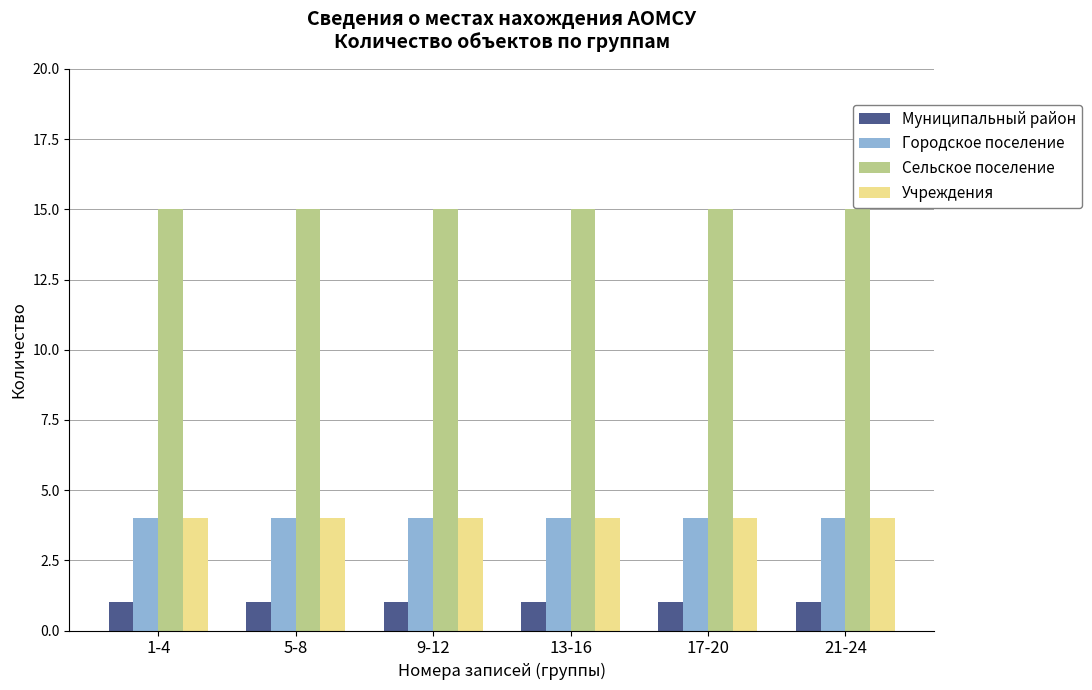

What is the label of the 3rd bar from the right?

13-16